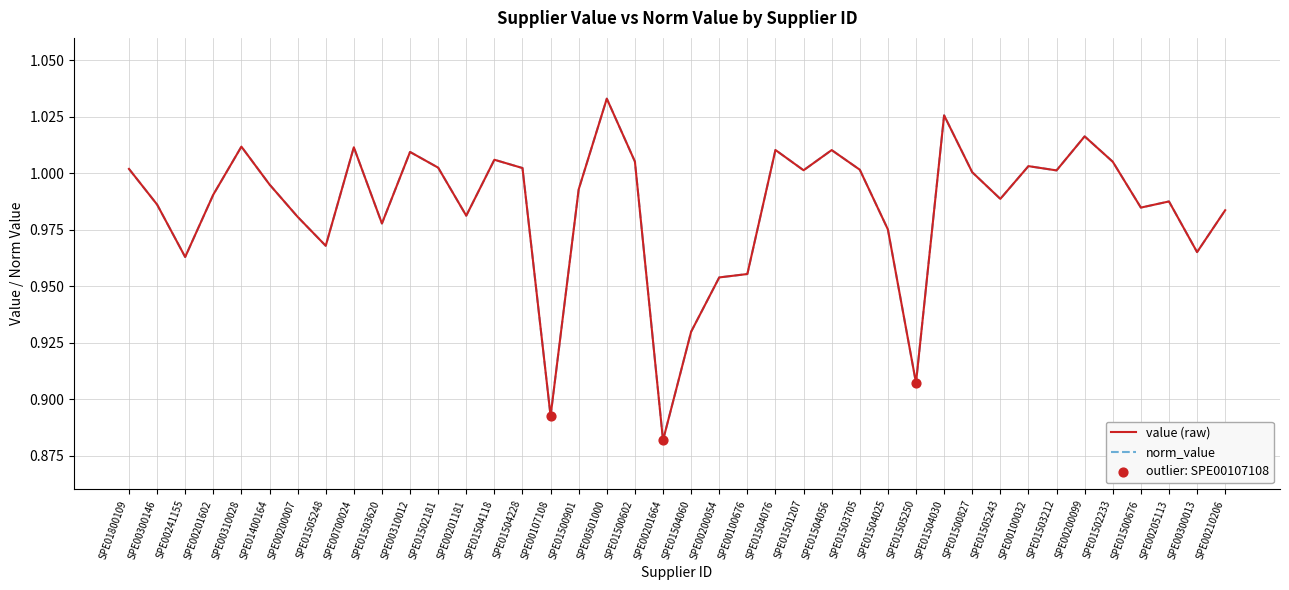

At which category is the sum across all series the highest?

SPE00501000